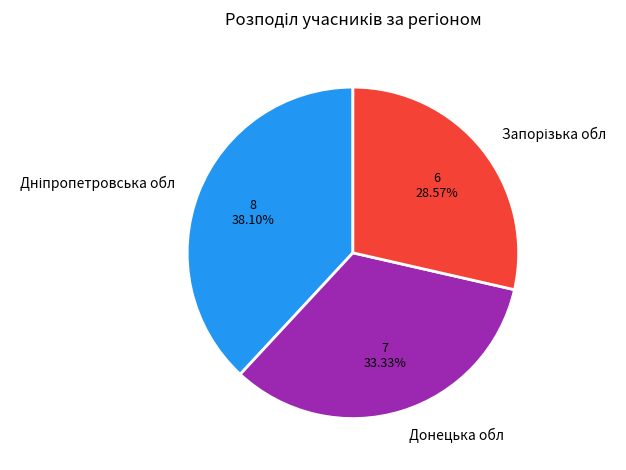

Does Донецька обл account for over 50% of the chart?

No